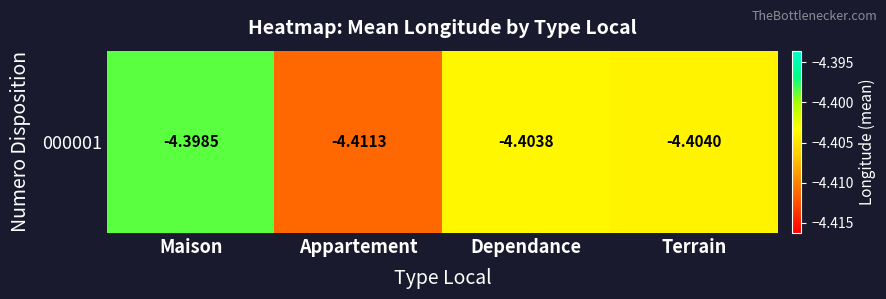

List the labels in order of value, largest first.

Maison, Dependance, Terrain, Appartement